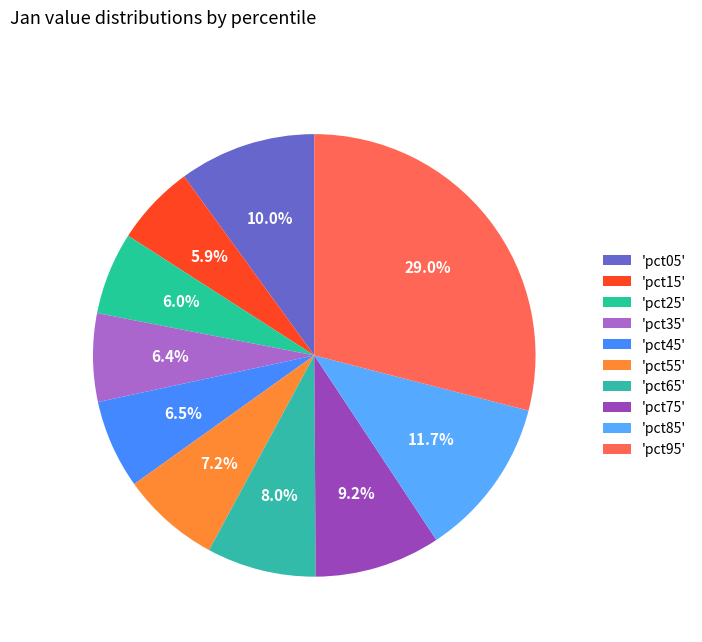

How many segments does this pie chart have?

10